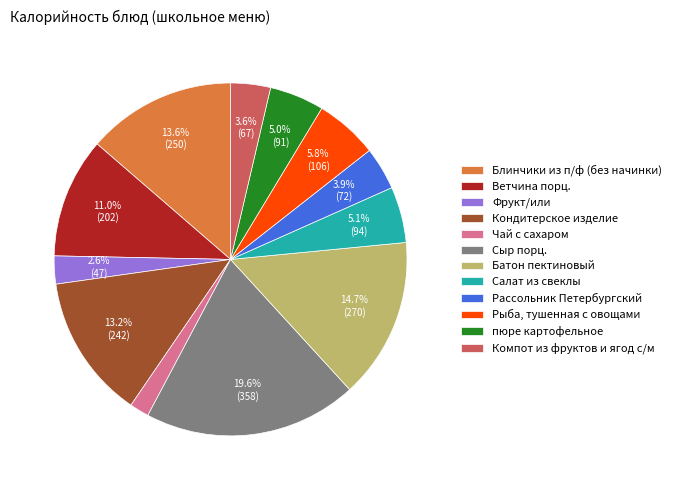

Does any single category account for the majority?

No